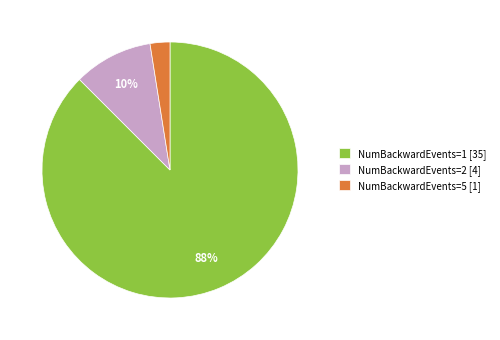

What is the smallest slice in the pie chart?

NumBackwardEvents=5